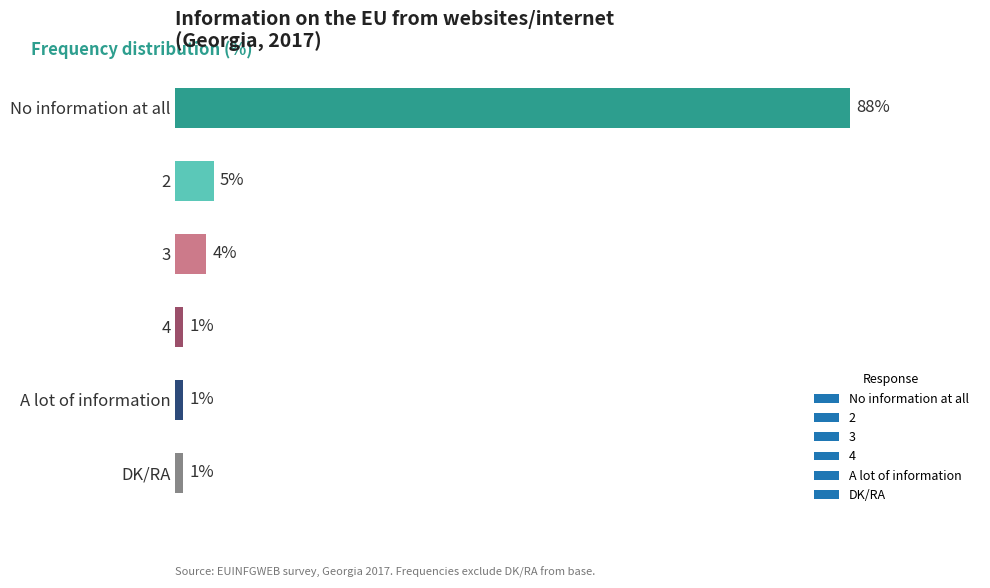

What is the label of the 1st bar from the top?

No information at all